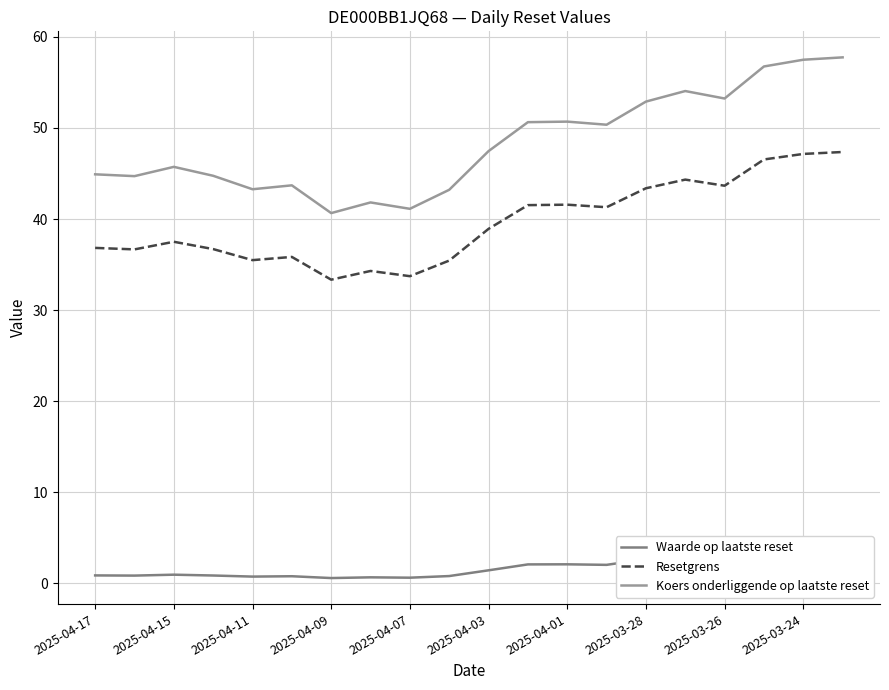

True or false: Waarde op laatste reset and Koers onderliggende op laatste reset intersect in this chart.

False